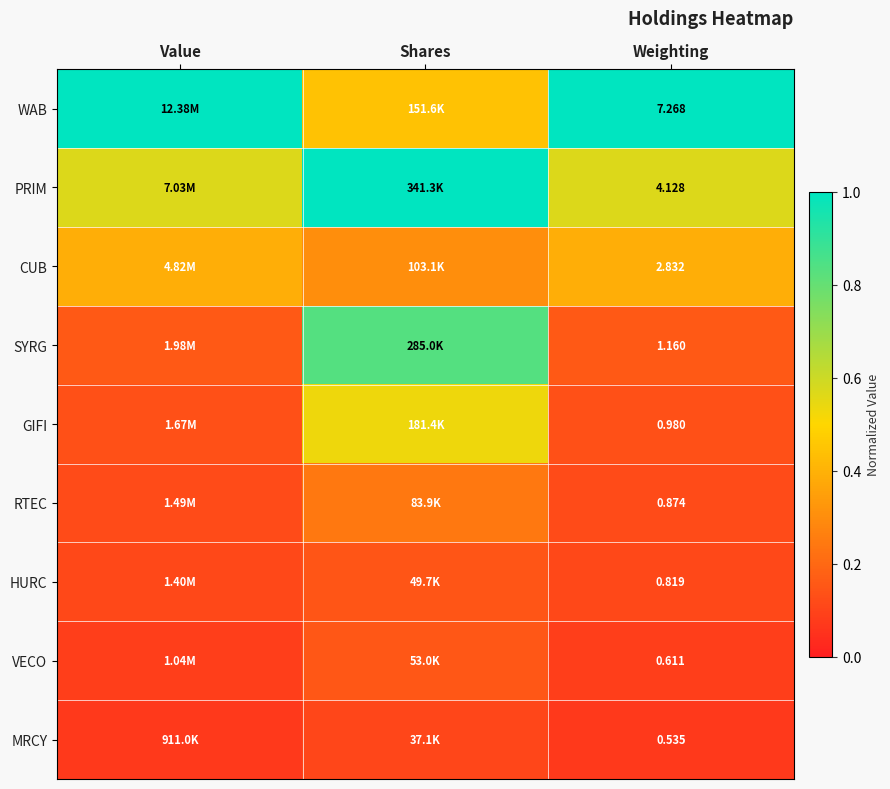

The value of PRIM at Shares is 0.5. True or false?

False